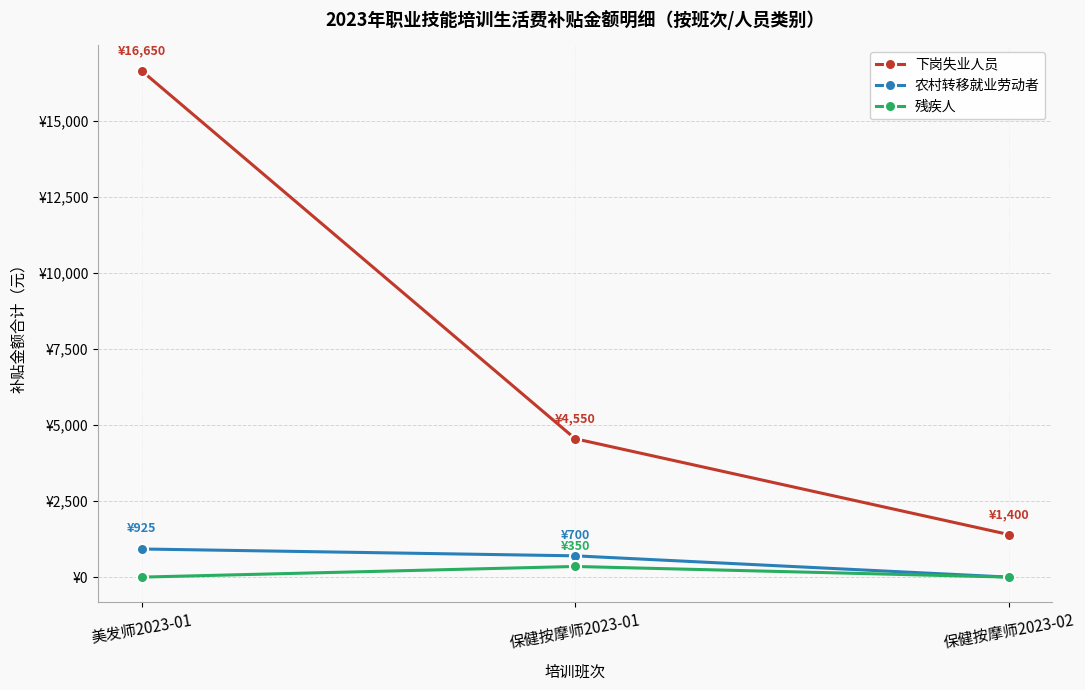

The value of 下岗失业人员 at 保健按摩师2023-01 is 1467. True or false?

False